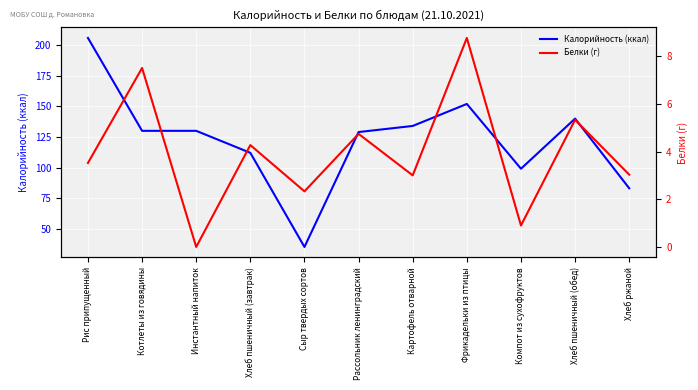

List the labels in order of Белки (г) value, smallest first.

Инстантный напиток, Компот из сухофруктов, Сыр твердых сортов, Картофель отварной, Хлеб ржаной, Рис припущенный, Хлеб пшеничный (завтрак), Рассольник ленинградский, Хлеб пшеничный (обед), Котлеты из говядины, Фрикадельки из птицы